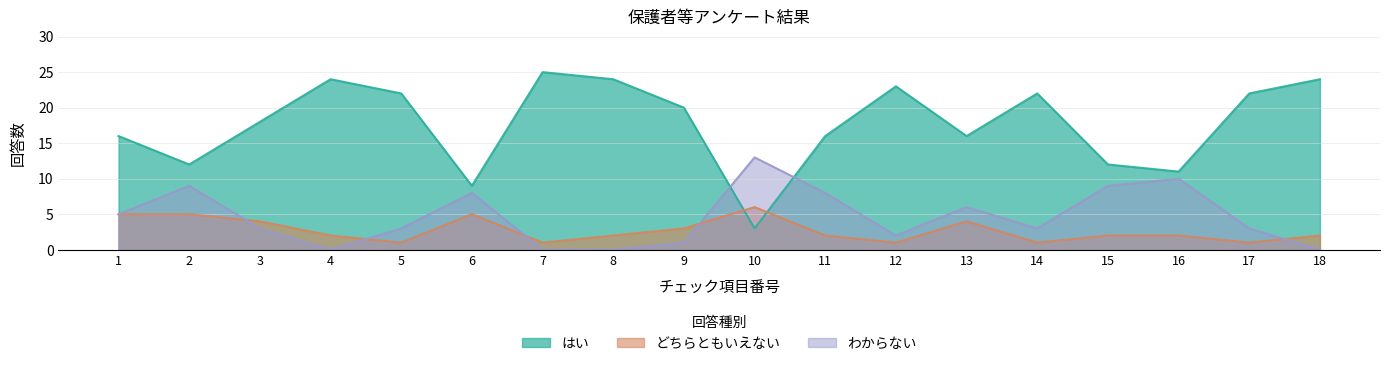

What is the sum of all どちらともいえない values?

49